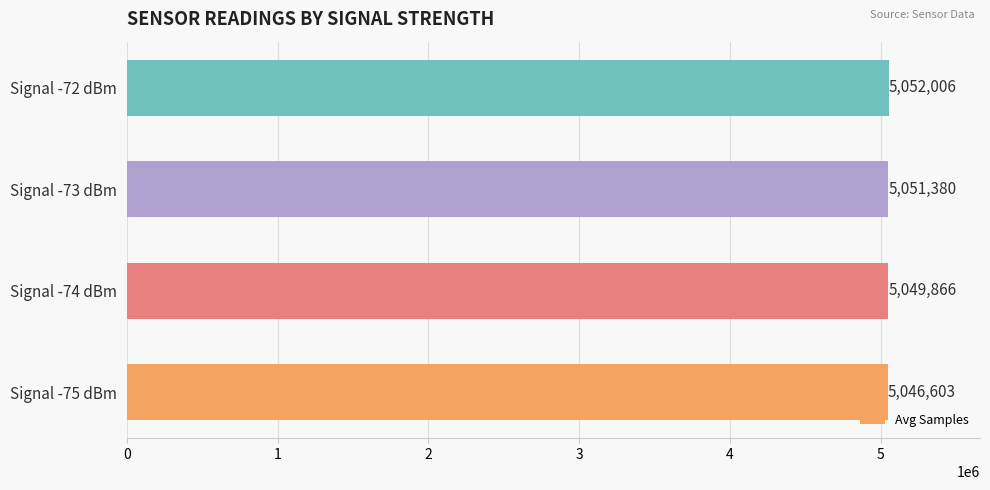

Reading bottom to top, extract all data points from this chart.

5046603	5049866	5051380	5052006